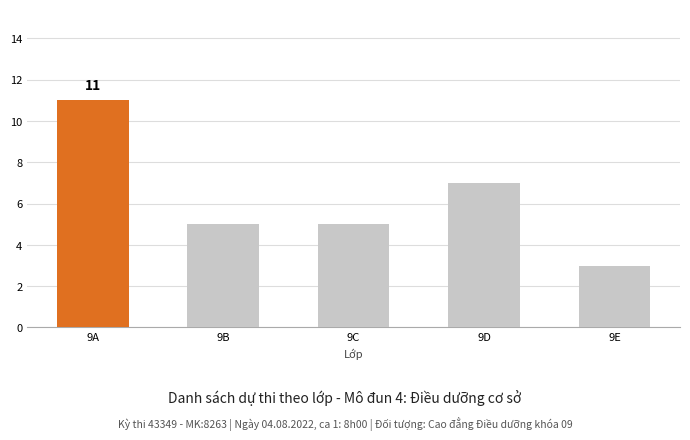

At which label does the data first exceed 5?

9A